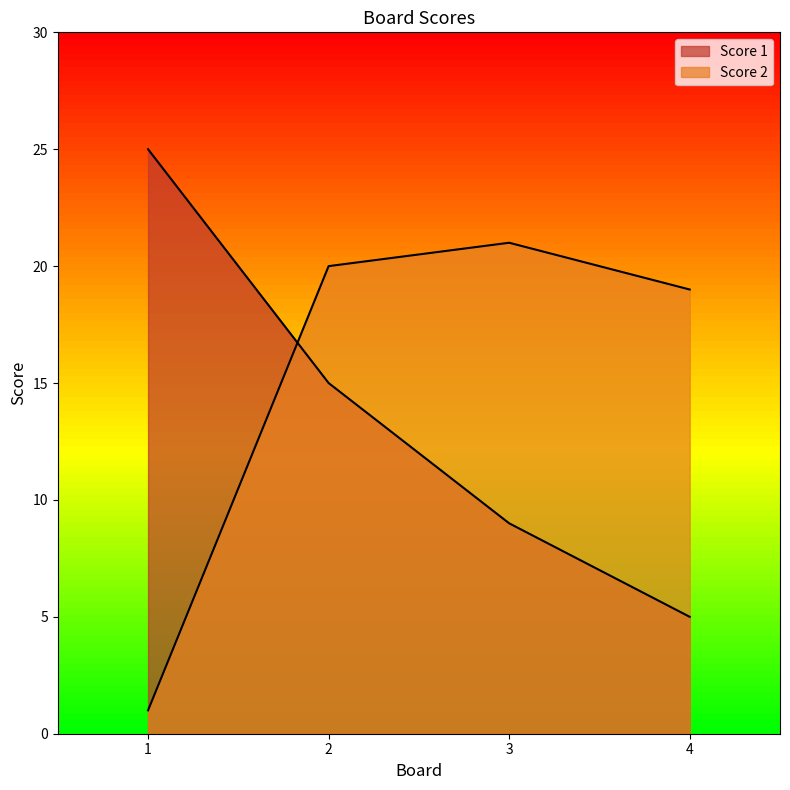

True or false: Score 1 has a value of 5 at 4.

True